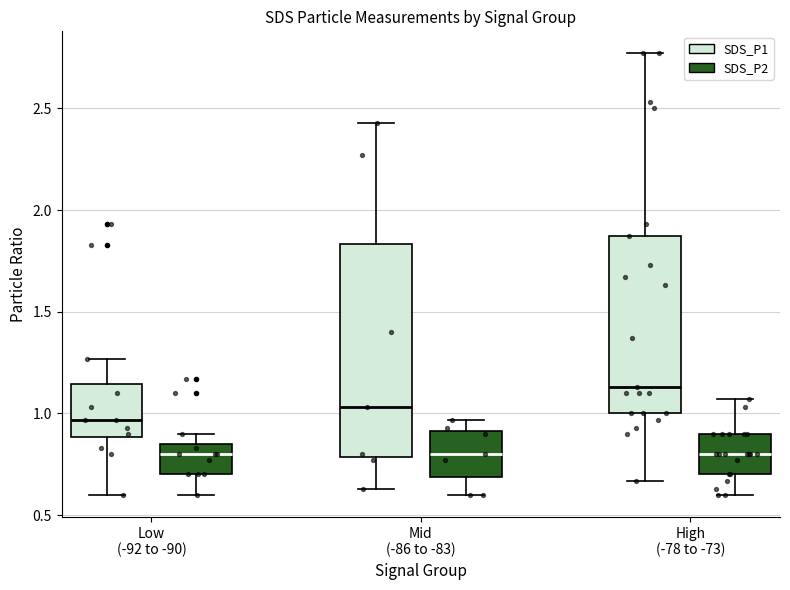

Reading left to right, read every box against the y-axis: the position of its median line, the range the box covers, and the ends of its whiskers. The values are not printed on the chart, so give them approximately, as read against the axis.

Low (-92 to -90) (SDS_P1): median 0.95, box 0.90 to 1.15, whiskers 0.60 to 1.25
Low (-92 to -90) (SDS_P2): median 0.80, box 0.70 to 0.85, whiskers 0.60 to 0.90
Mid (-86 to -83) (SDS_P1): median 1.05, box 0.80 to 1.85, whiskers 0.65 to 2.45
Mid (-86 to -83) (SDS_P2): median 0.80, box 0.70 to 0.90, whiskers 0.60 to 0.95
High (-78 to -73) (SDS_P1): median 1.15, box 1.00 to 1.85, whiskers 0.65 to 2.75
High (-78 to -73) (SDS_P2): median 0.80, box 0.70 to 0.90, whiskers 0.60 to 1.05